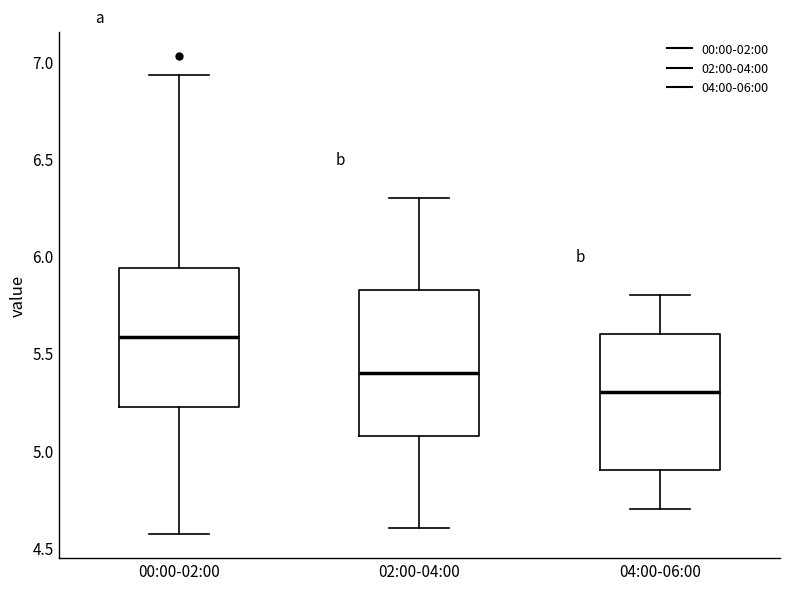

Reading left to right, read every box against the y-axis: the position of its median line, the range the box covers, and the ends of its whiskers. The values are not printed on the chart, so give them approximately, as read against the axis.

00:00-02:00: median 5.60, box 5.20 to 5.95, whiskers 4.55 to 6.95
02:00-04:00: median 5.40, box 5.10 to 5.85, whiskers 4.60 to 6.30
04:00-06:00: median 5.30, box 4.90 to 5.60, whiskers 4.70 to 5.80